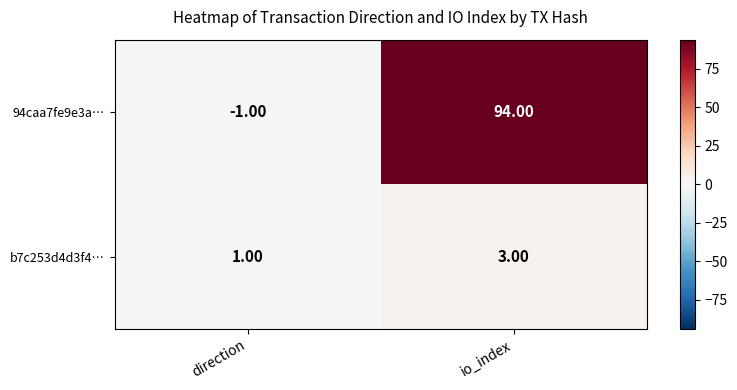

Which series has the widest spread of values?

94caa7fe9e3a…